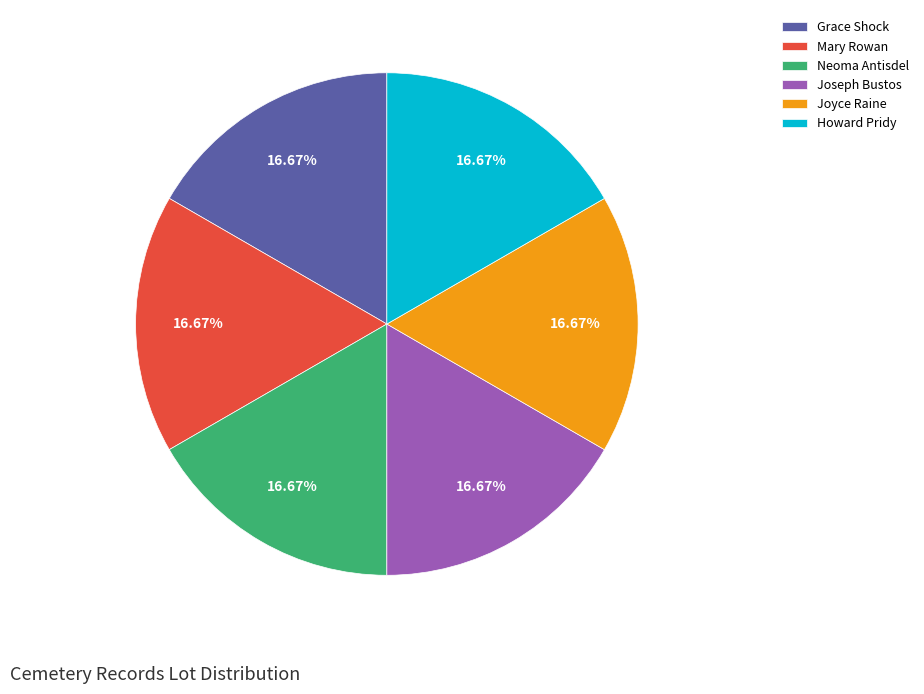

How many segments does this pie chart have?

6